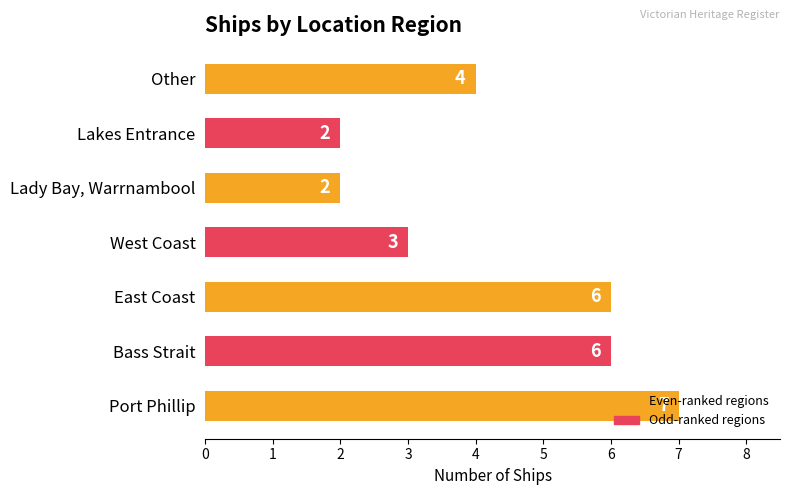

What is the ratio of the value at Port Phillip to the value at West Coast?

2.3